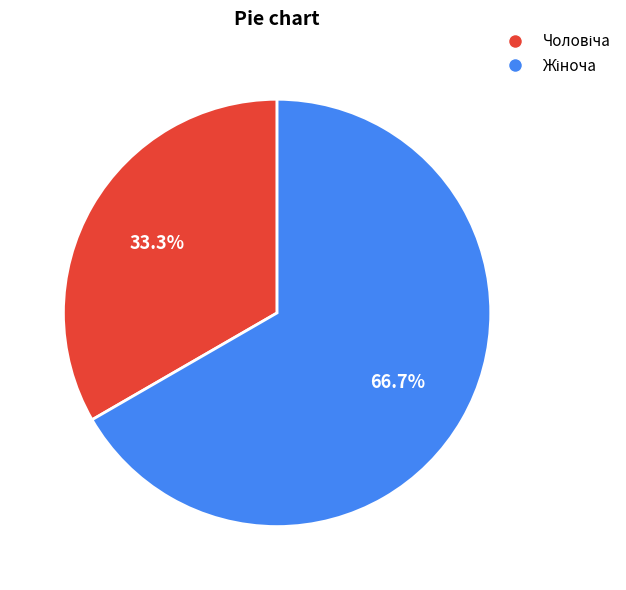

Is there a majority slice in this chart?

Yes